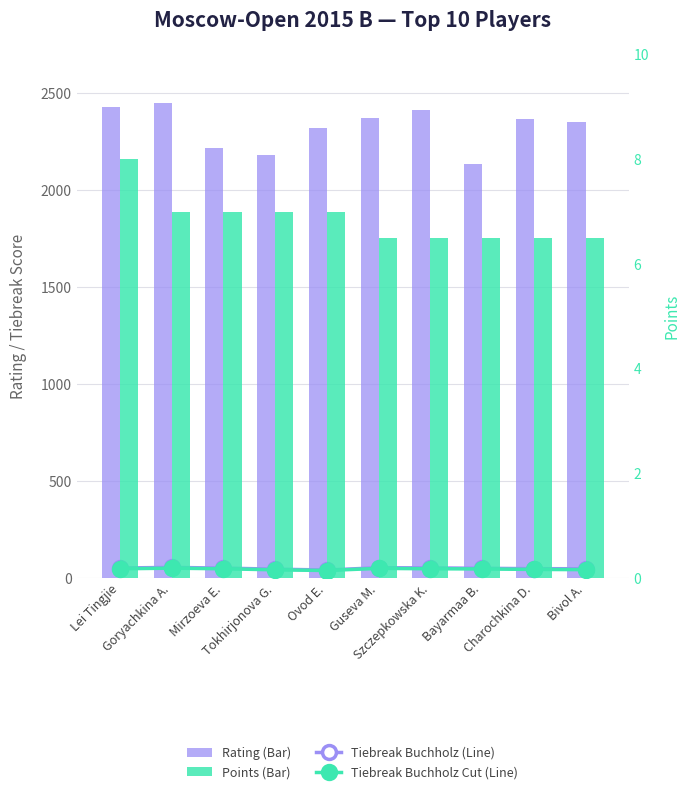

Where does the Tiebreak Buchholz series first go above 52?

Lei Tingjie